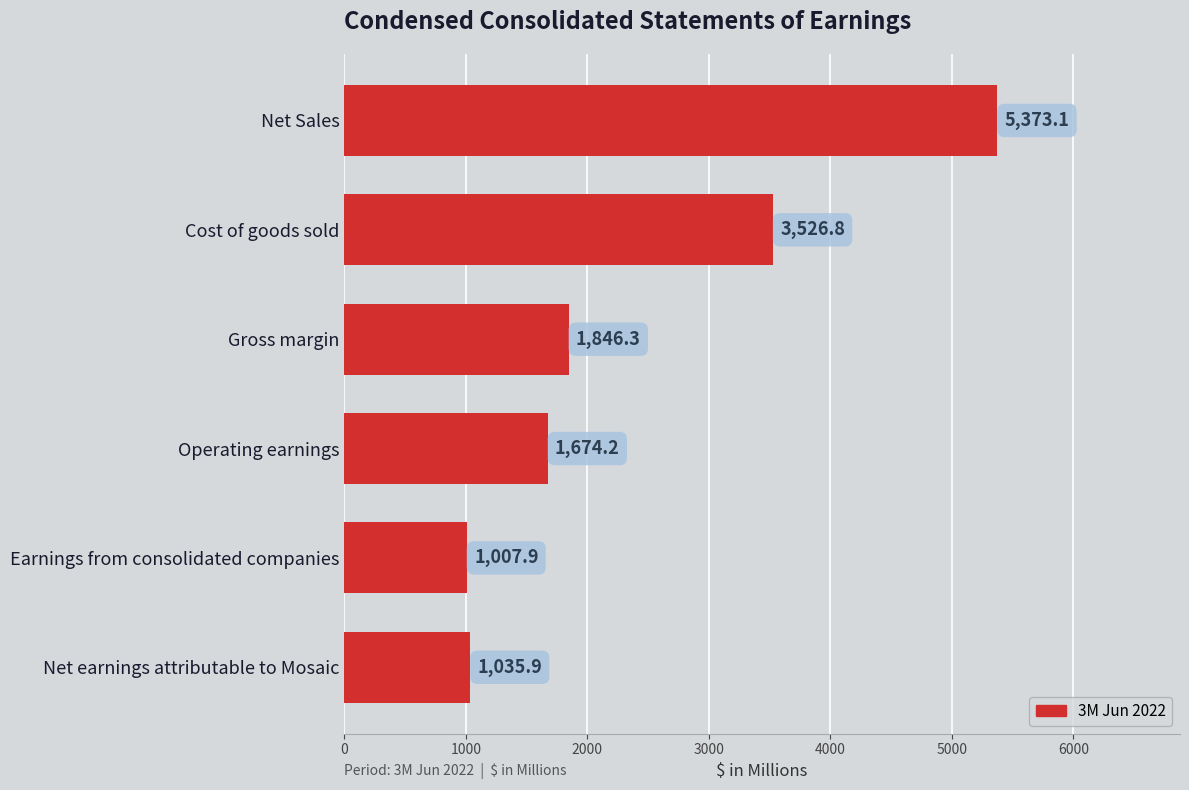

What is the difference between the maximum and minimum values?

4365.2